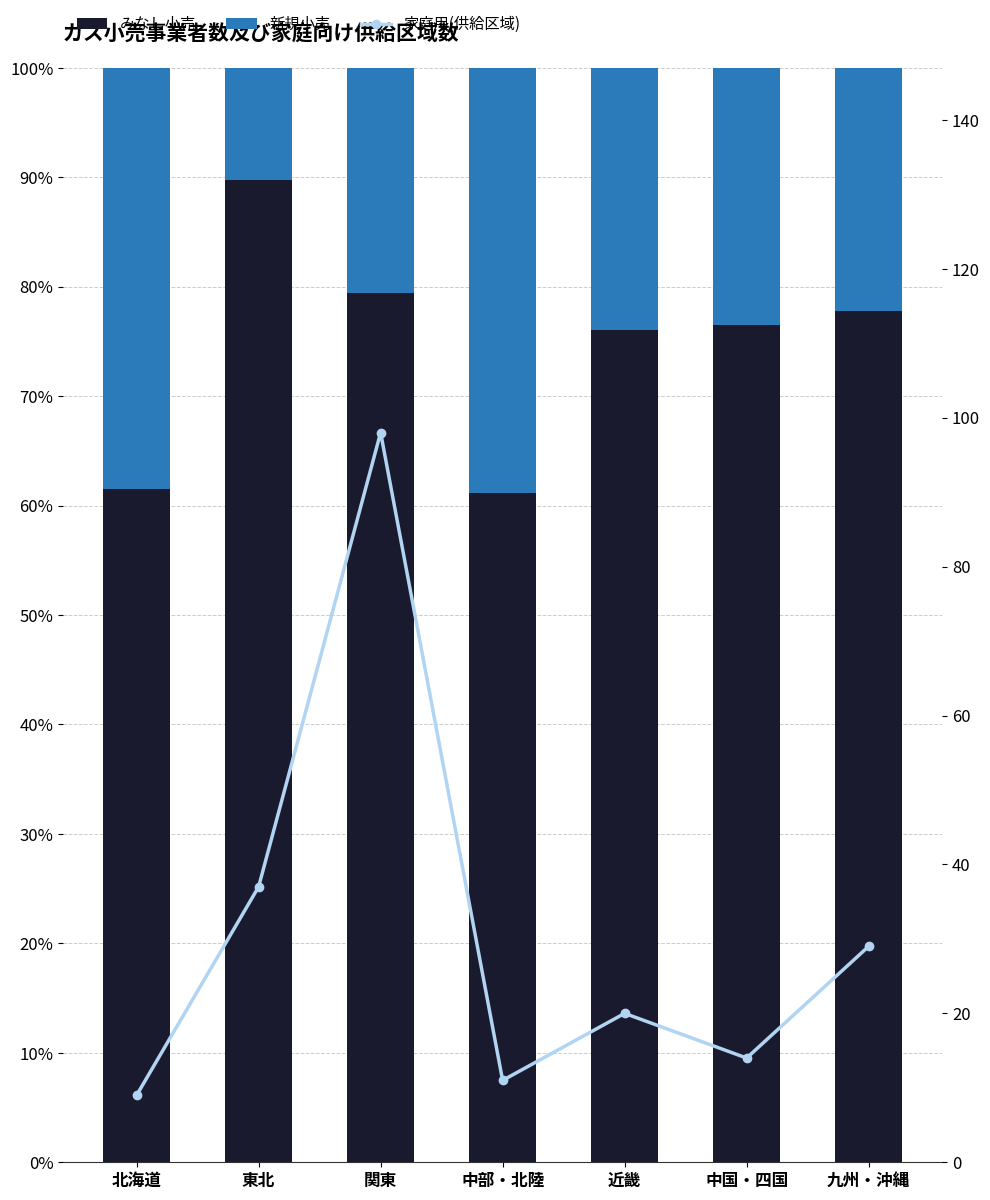

What is the average value of the 家庭用(供給区域) series?

31.1